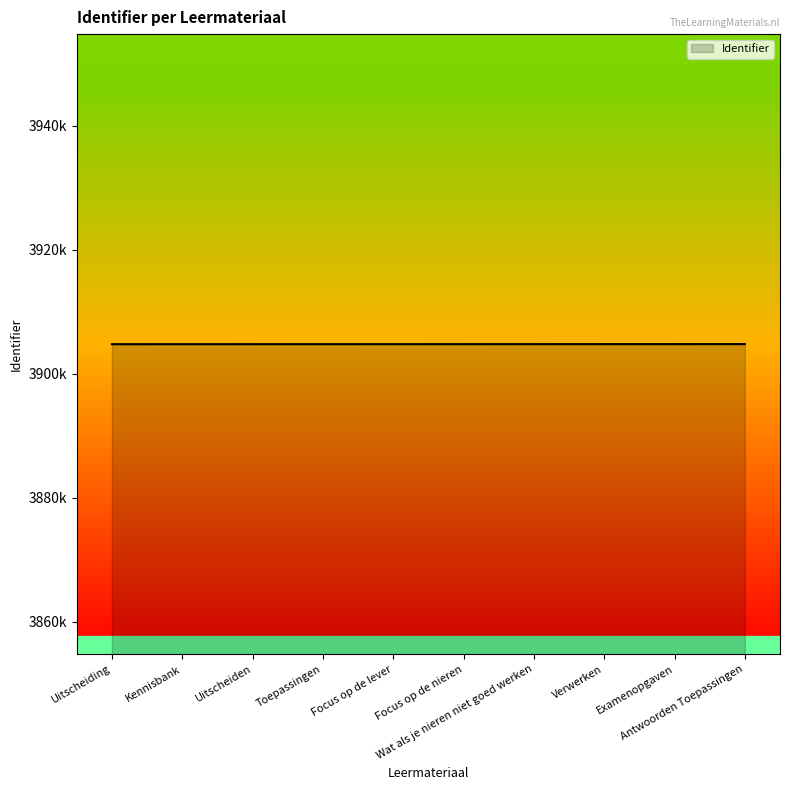

True or false: the data shows 3904811 at Focus op de lever.

True